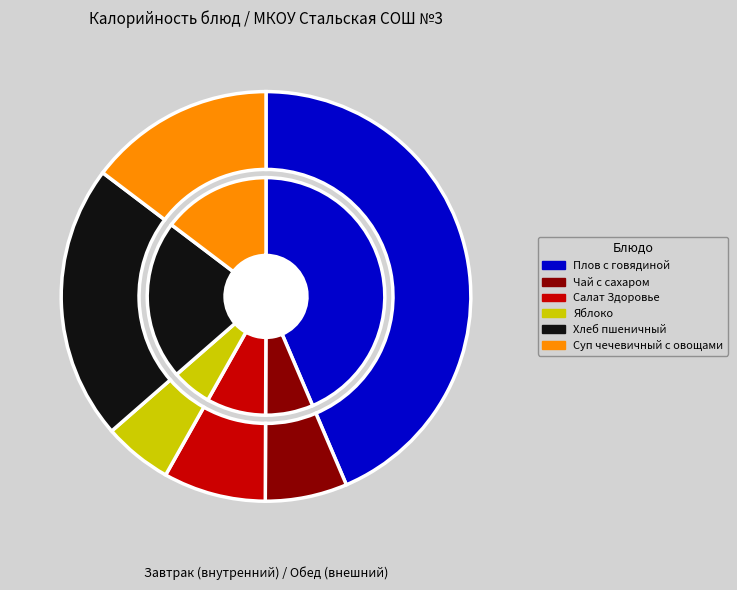

To the nearest percent, what percentage of the pie is Суп чечевичный с овощами?

15%